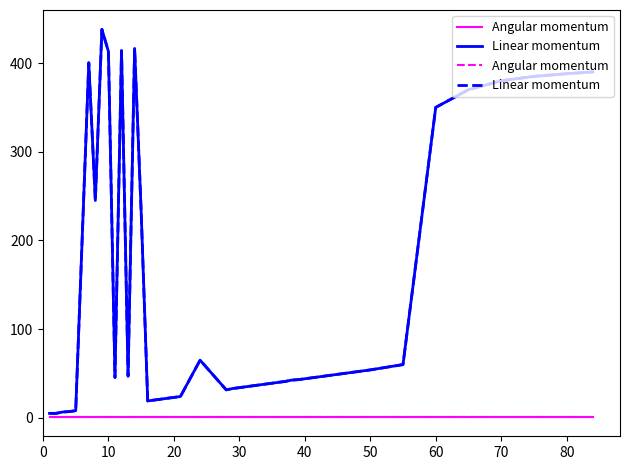

What is the greatest value displayed?

445